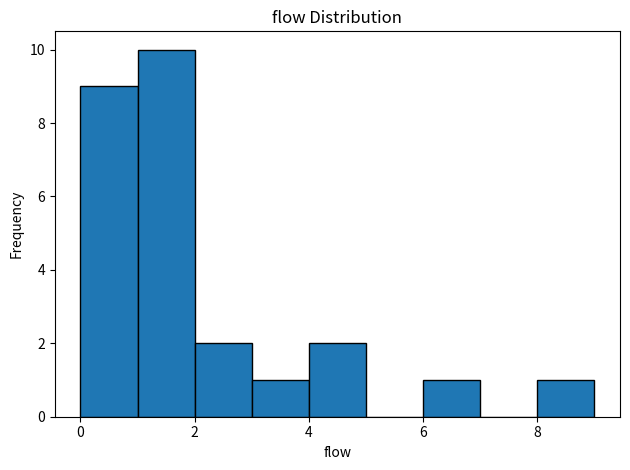

Reading left to right, transcribe this chart: for each bar, give the range it covers on the x-axis and its height. The values are not printed on the chart, so give them approximately, as read against the axis.

0 to 1: 9
1 to 2: 10
2 to 3: 2
3 to 4: 1
4 to 5: 2
5 to 6: 0
6 to 7: 1
7 to 8: 0
8 to 9: 1